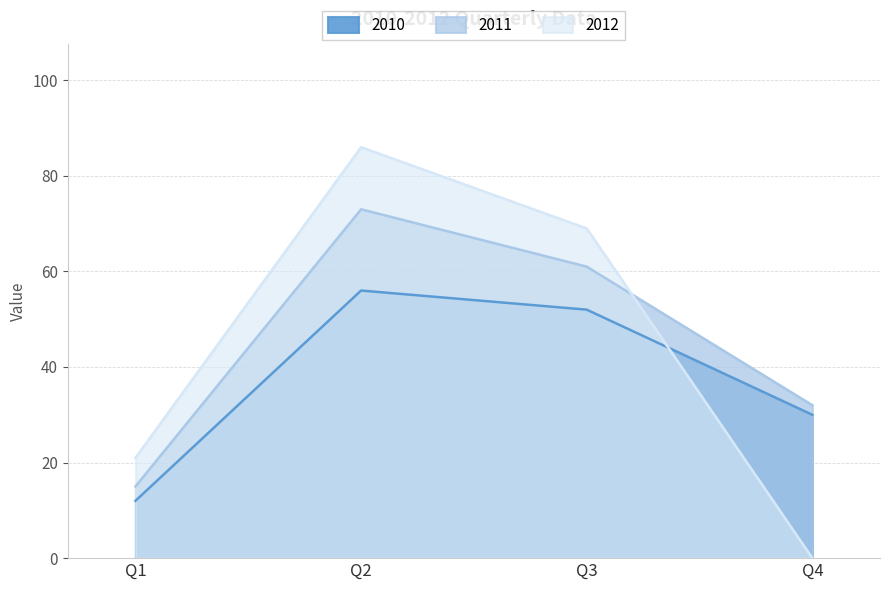

True or false: 2010 and 2011 cross at least once.

False